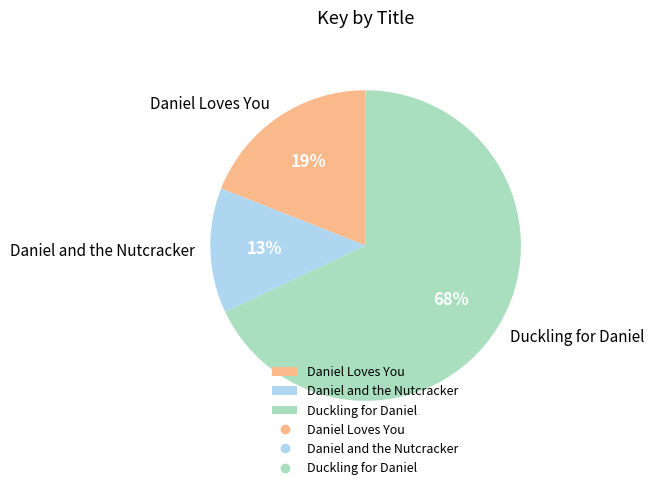

To the nearest percent, what is the difference between the largest and smallest slice percentages?

55%